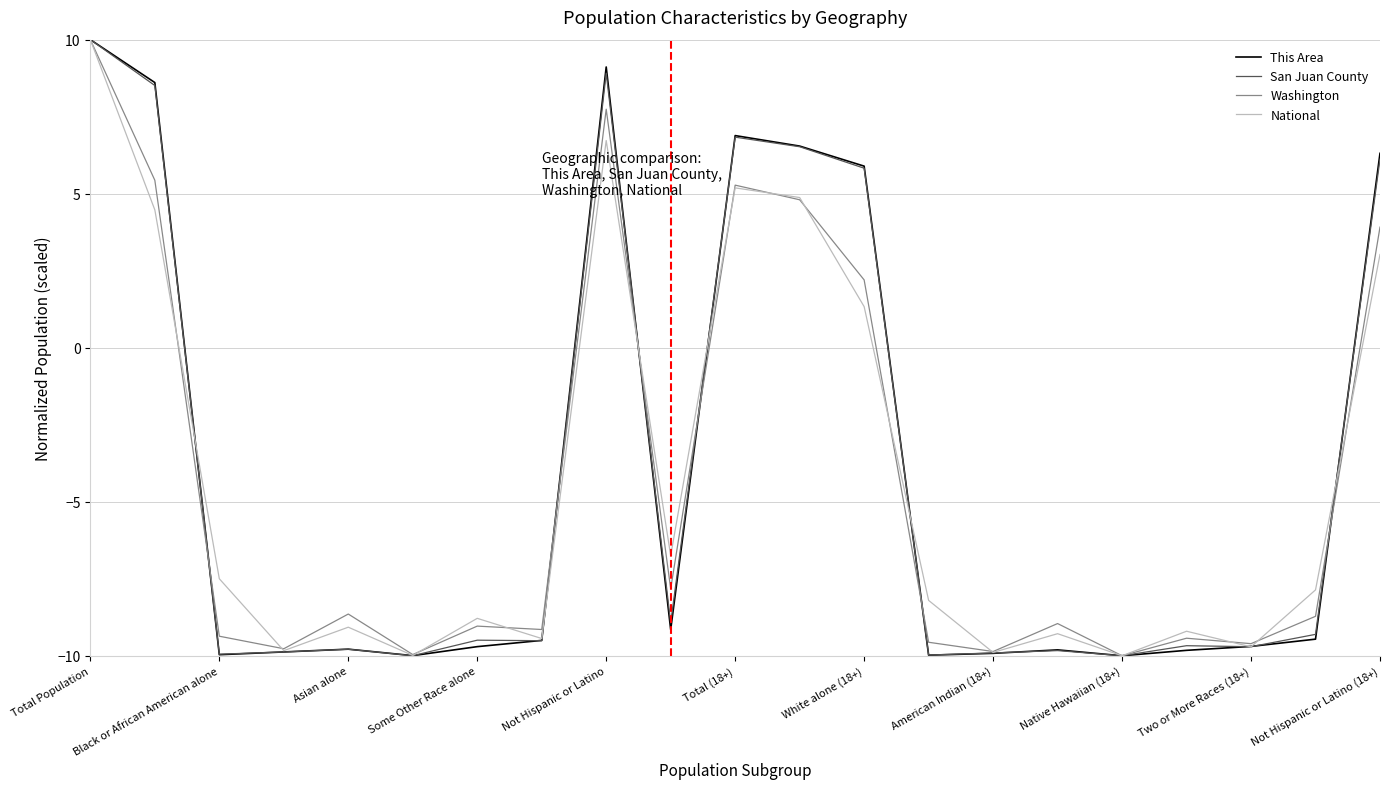

What is the minimum value for Washington?

-10.0